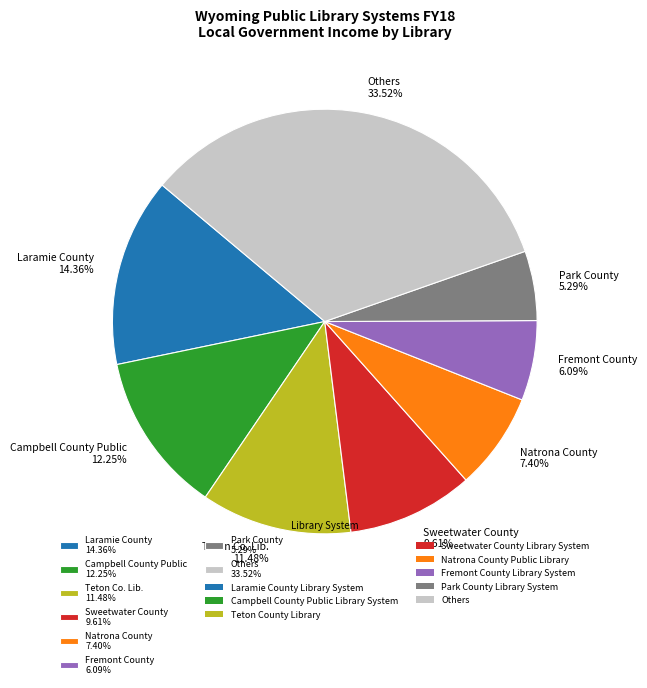

Is there a majority slice in this chart?

No